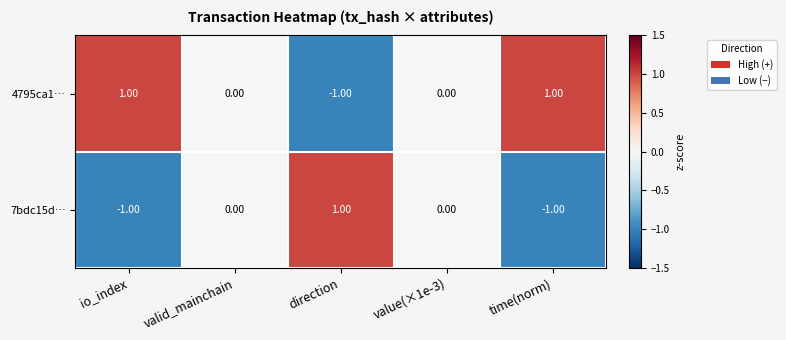

How many values in the 4795ca1… series are below 0?

1